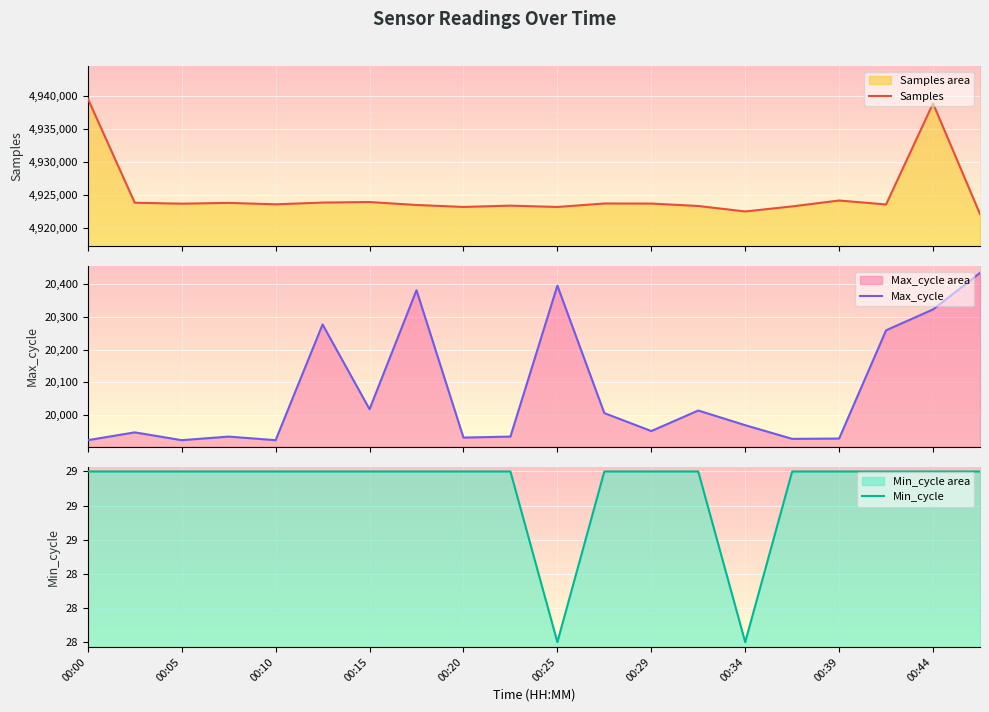

What is the minimum value for Max_cycle?

19922